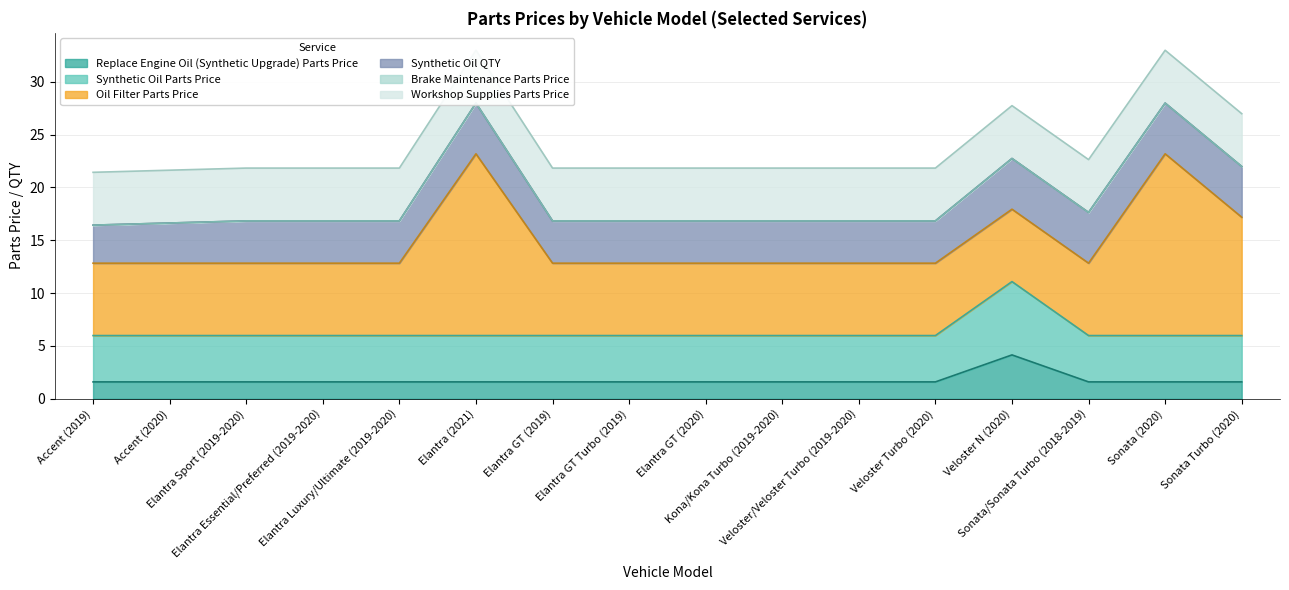

At which label does Synthetic Oil QTY reach its peak?

Elantra (2021)